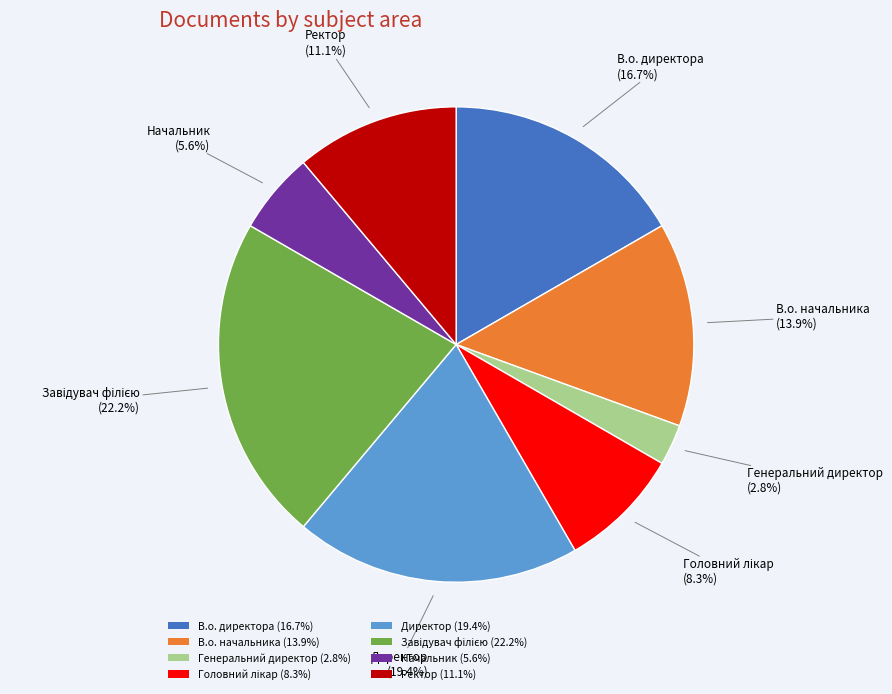

Is Ректор (11.1%) the majority of the pie?

No